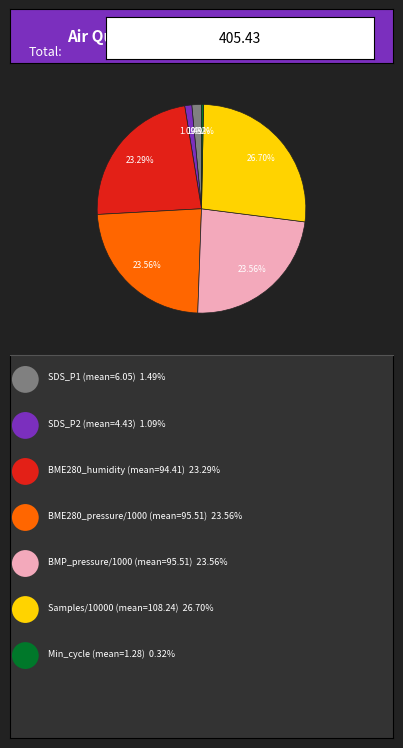

Count the number of slices in the pie.

7